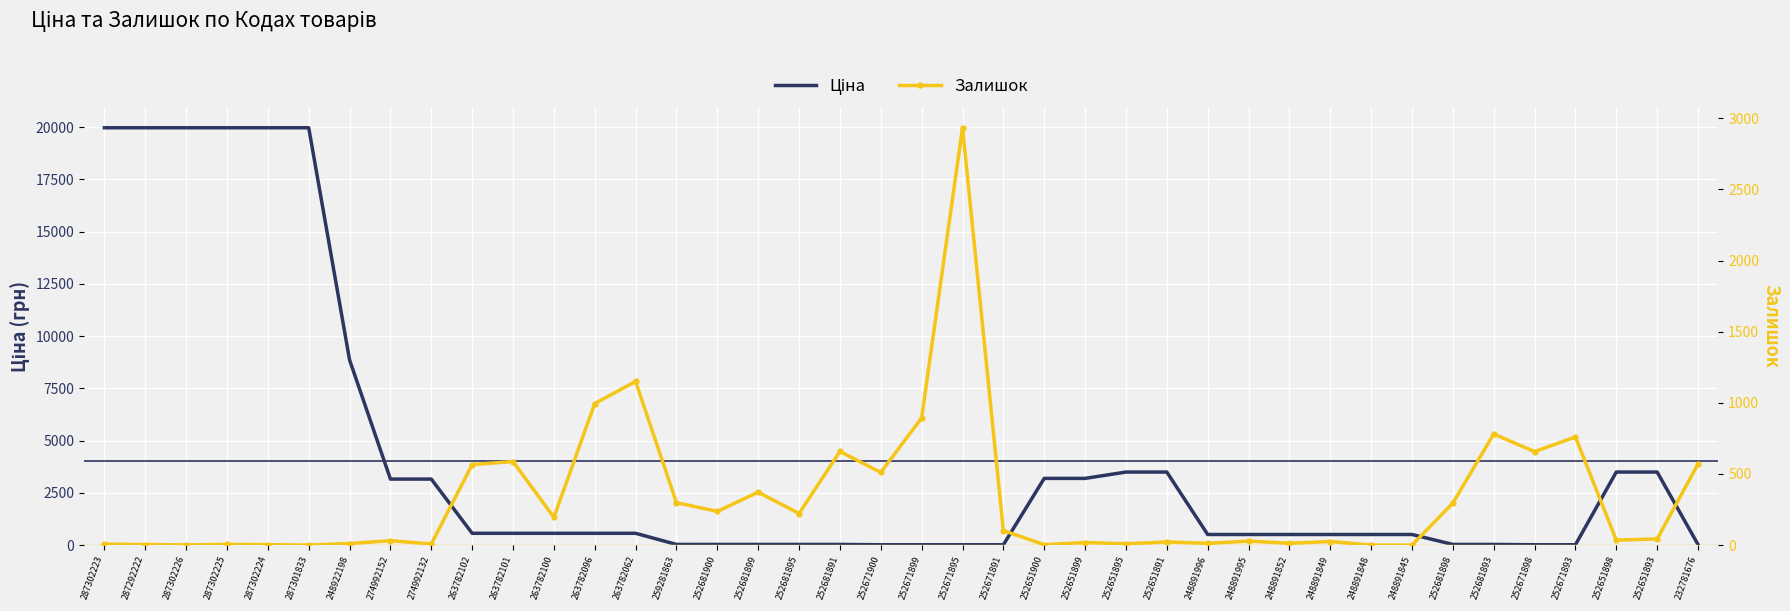

At which label does Залишок reach its minimum?

287301833